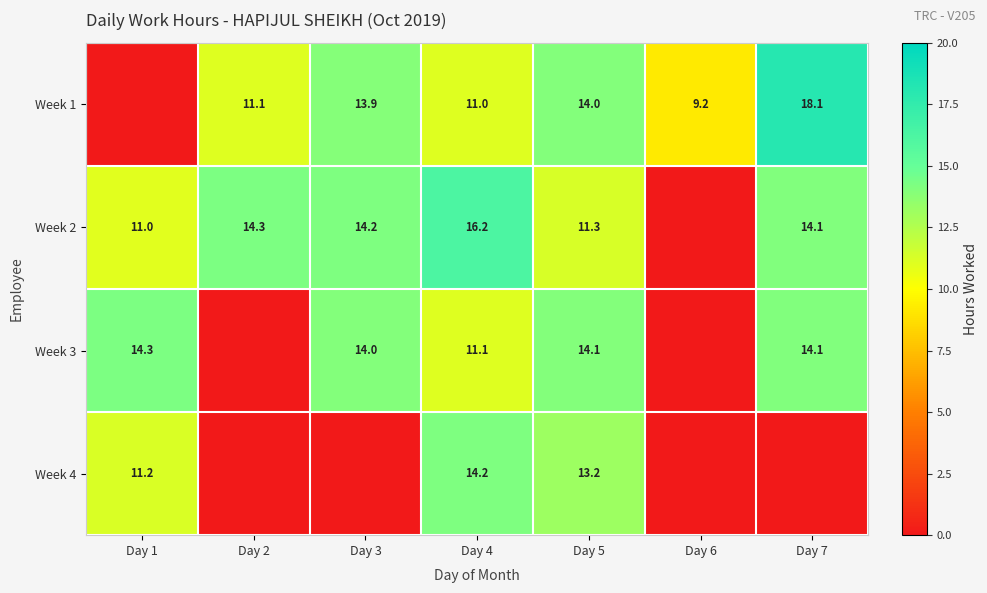

At which category is the sum across all series the highest?

Day 5